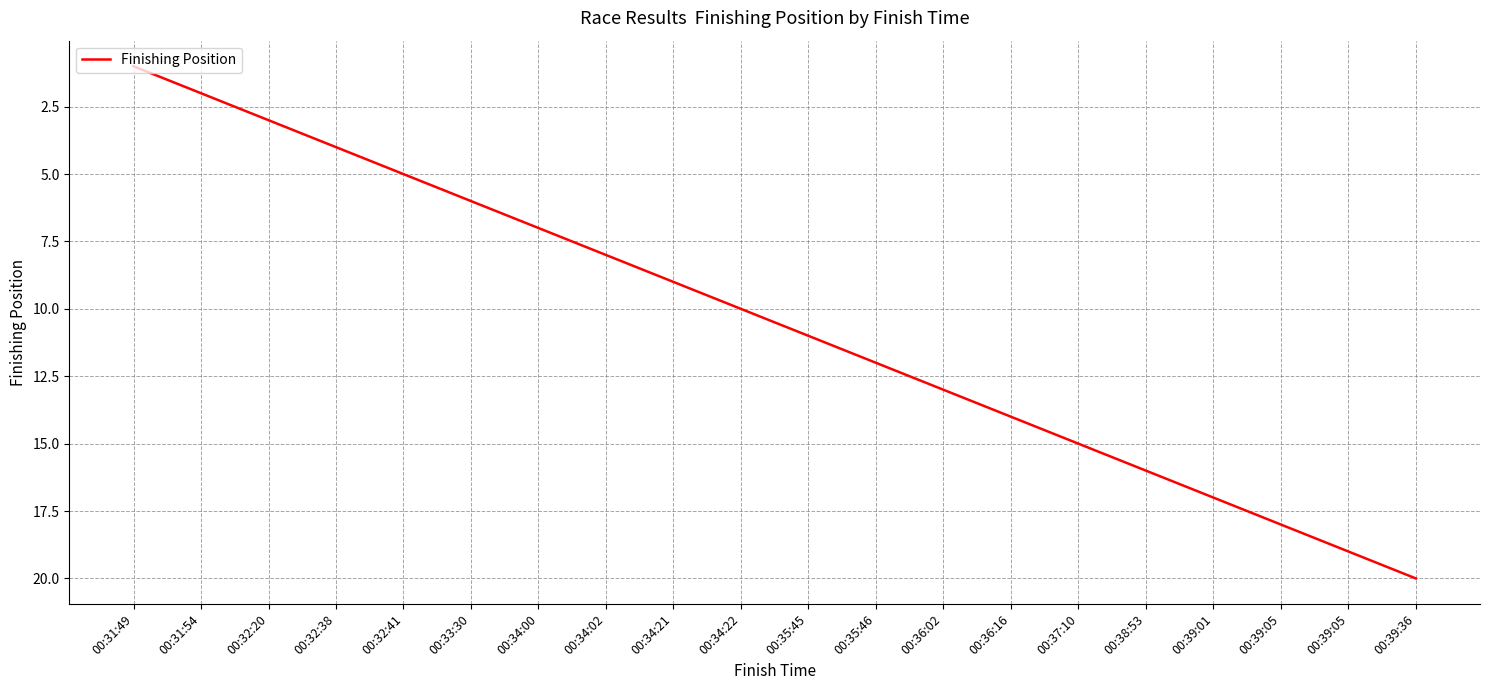

Rank the categories by value from lowest to highest.

00:31:49, 00:31:54, 00:32:20, 00:32:38, 00:32:41, 00:33:30, 00:34:00, 00:34:02, 00:34:21, 00:34:22, 00:35:45, 00:35:46, 00:36:02, 00:36:16, 00:37:10, 00:38:53, 00:39:01, 00:39:05, 00:39:05, 00:39:36